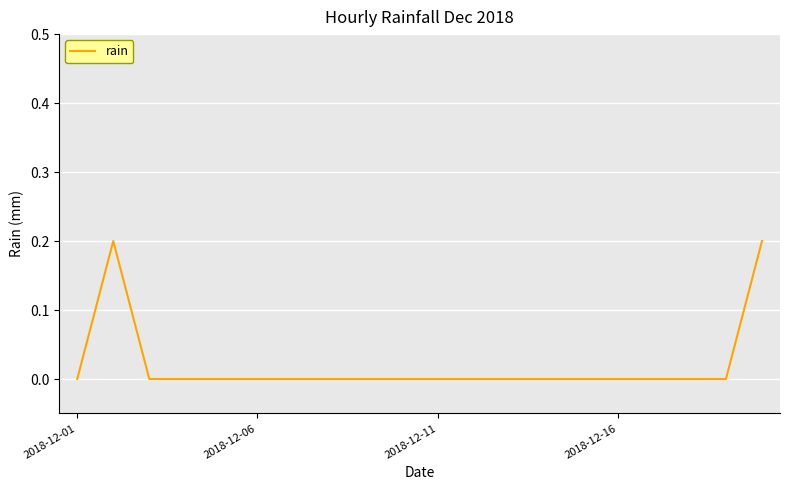

How many lines are shown in the chart?

1